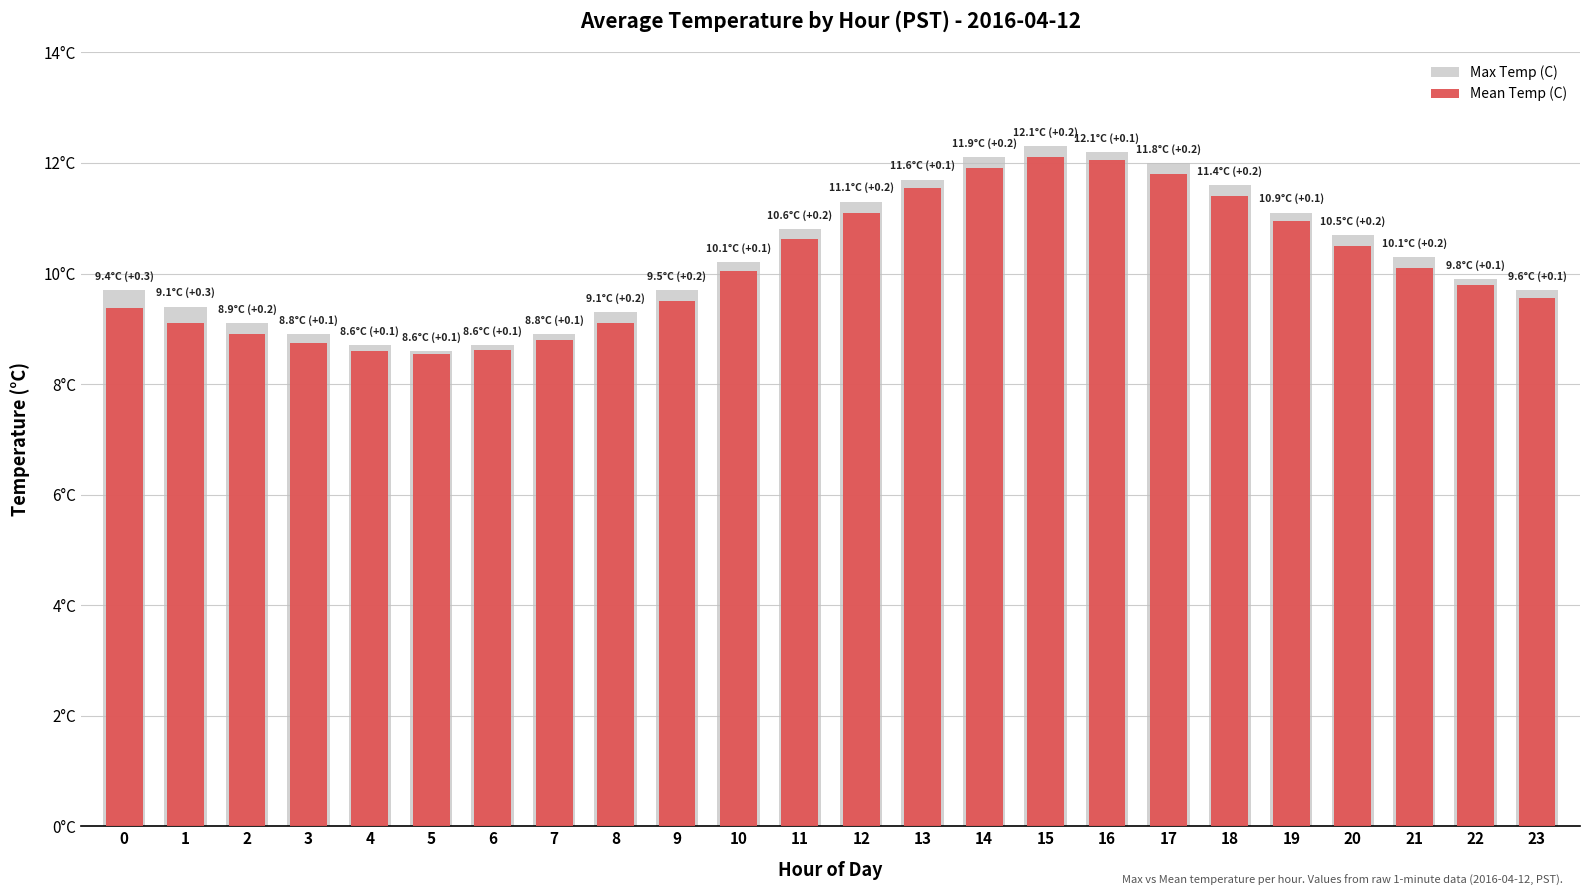

Reading left to right, extract all data points from this chart.

Max Temp (C): 9.7	9.4	9.1	8.9	8.7	8.6	8.7	8.9	9.3	9.7	10.2	10.8	11.3	11.7	12.1	12.3	12.2	12.0	11.6	11.1	10.7	10.3	9.9	9.7
Mean Temp (C): 9.4	9.1	8.9	8.8	8.6	8.6	8.6	8.8	9.1	9.5	10.1	10.6	11.1	11.6	11.9	12.1	12.1	11.8	11.4	10.9	10.5	10.1	9.8	9.6